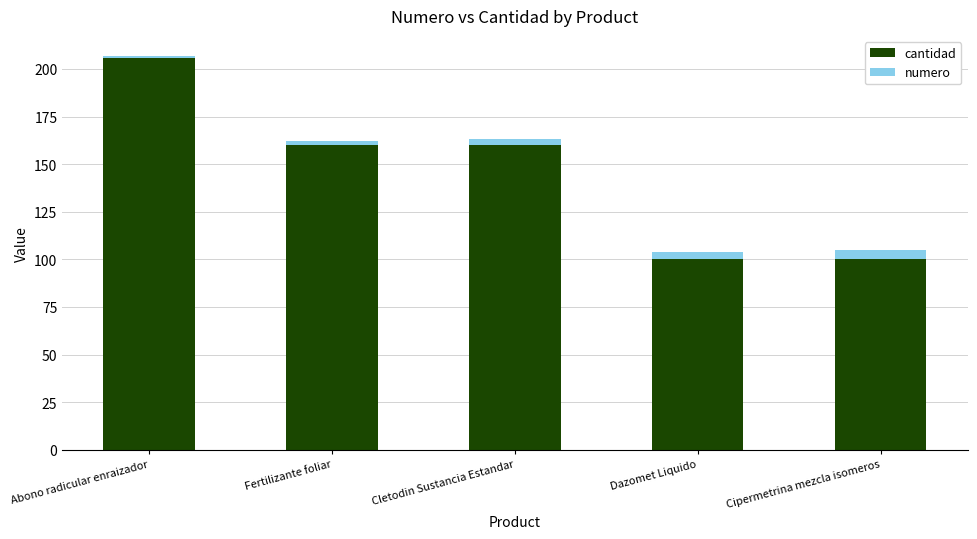

What is the approximate value of cantidad at Dazomet Liquido, to the nearest 5?

100